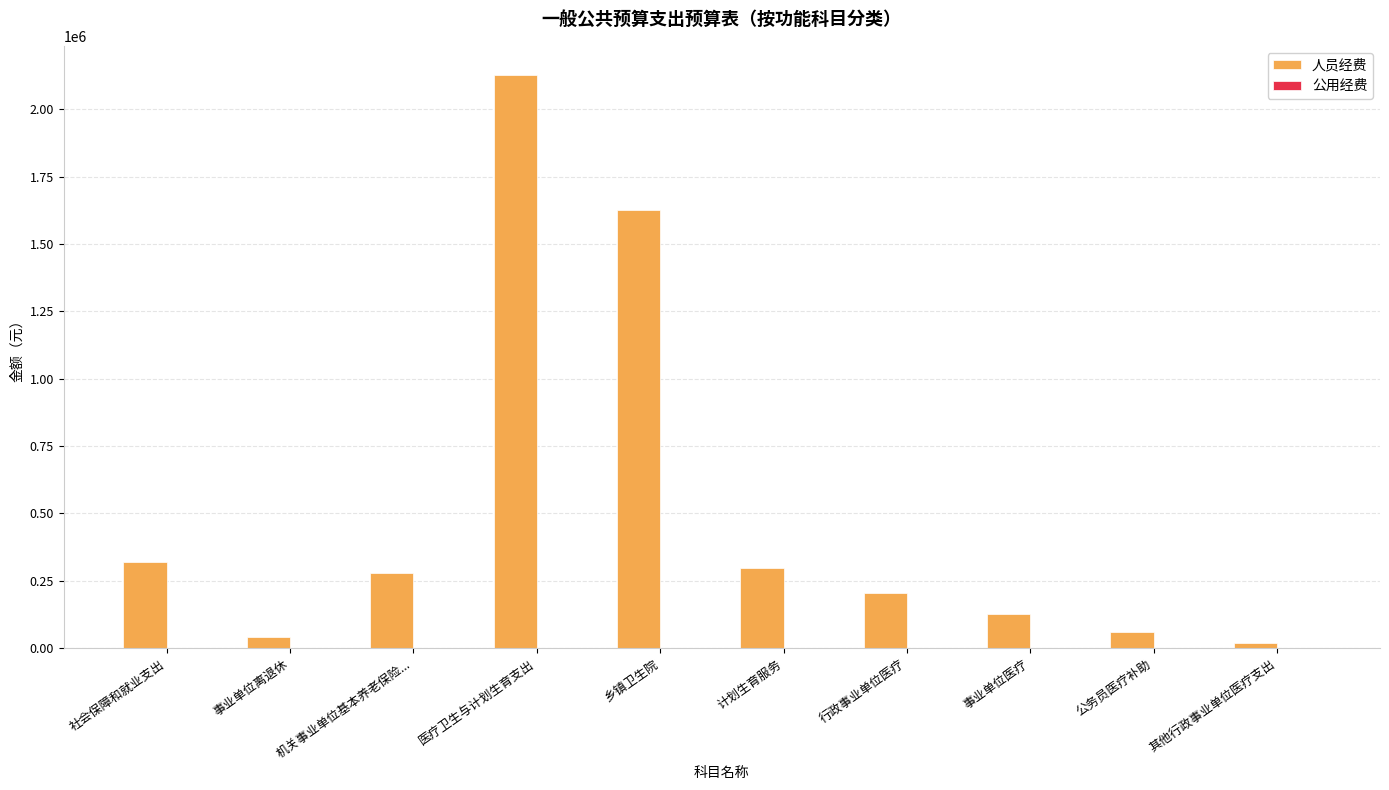

What is the sum of all 人员经费 values?

5102009